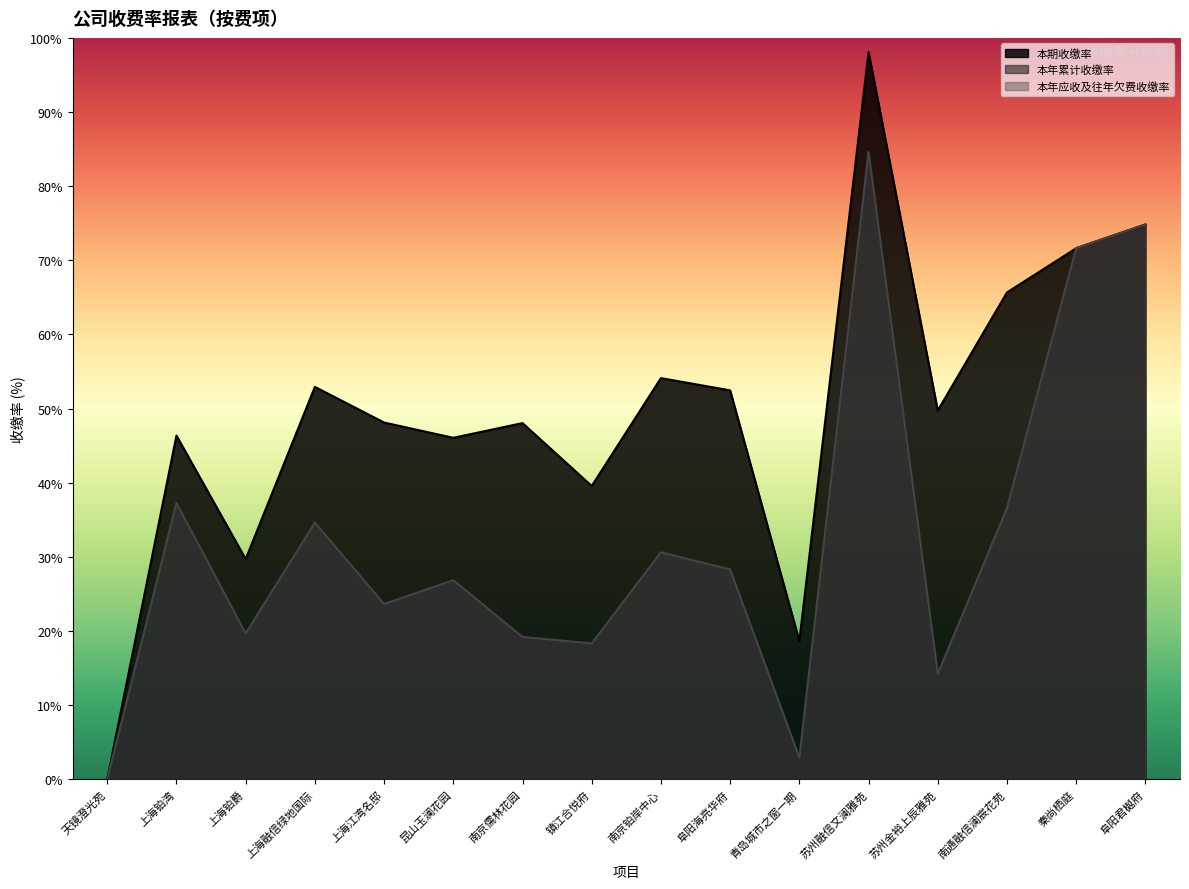

What position from the left is 上海融信绿地国际?

4